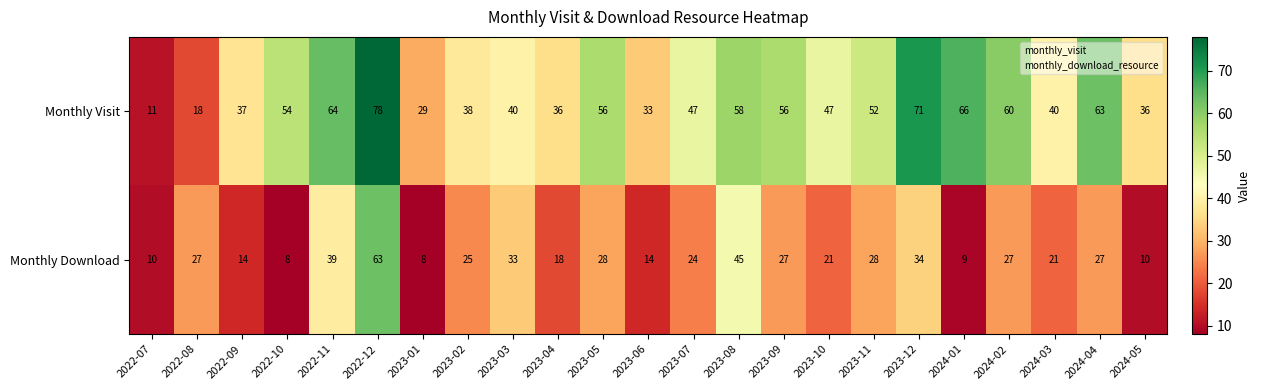

How many series are shown in this chart?

2